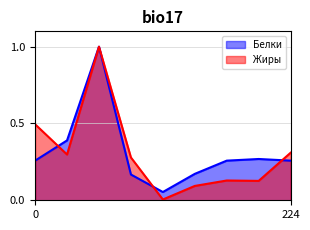

Which series has the widest spread of values?

Жиры